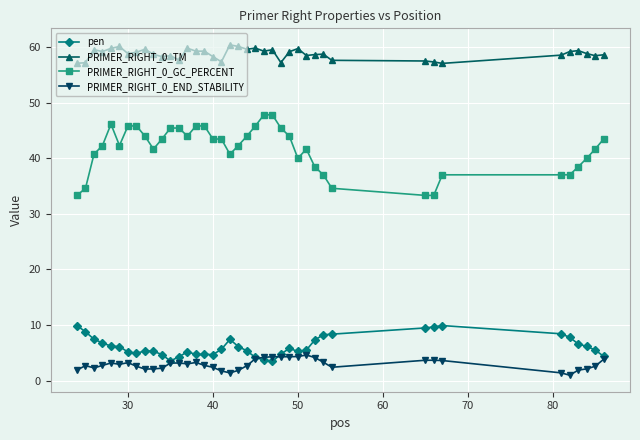

List the series in order of their peak value, lowest first.

PRIMER_RIGHT_0_END_STABILITY, pen, PRIMER_RIGHT_0_GC_PERCENT, PRIMER_RIGHT_0_TM